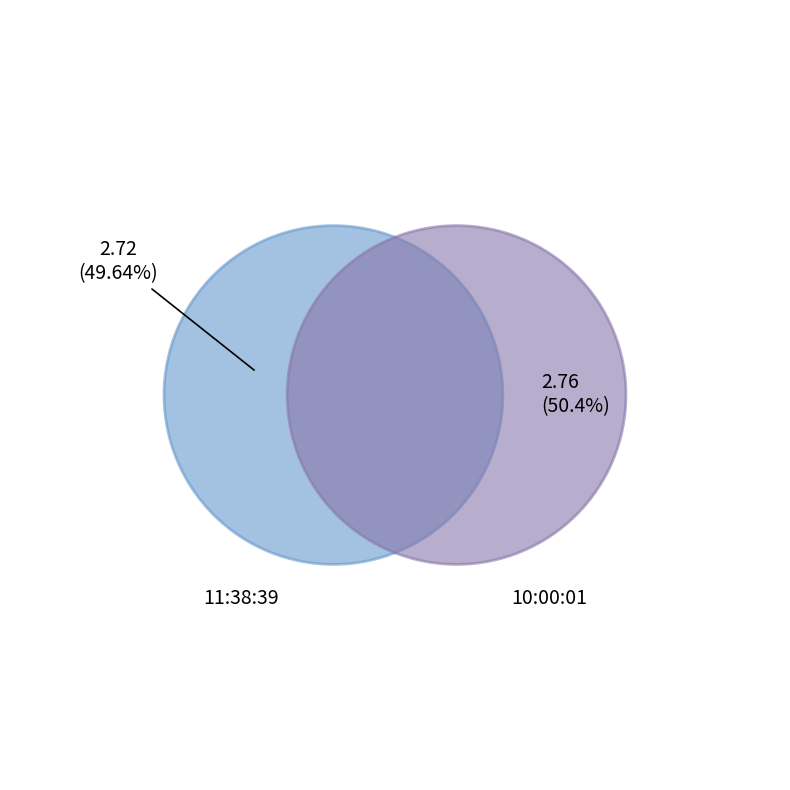

Is it true that 10:00:01 is 50% of the pie?

True